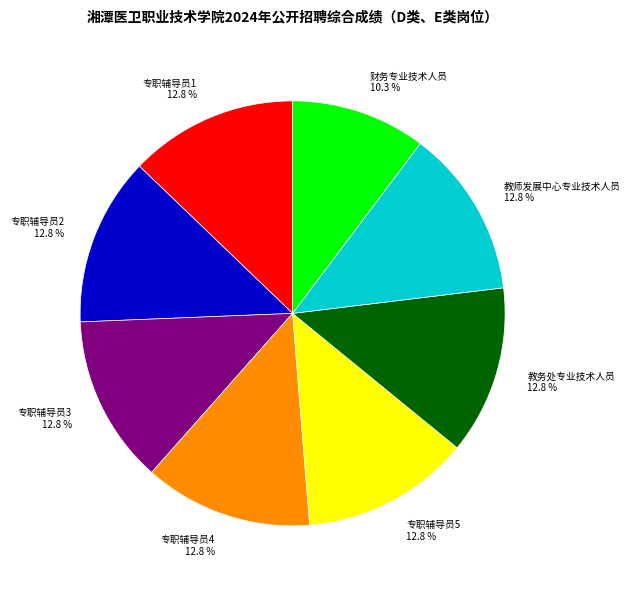

What percentage do 教师发展中心专业技术人员 and 专职辅导员2 together represent?

25.6%